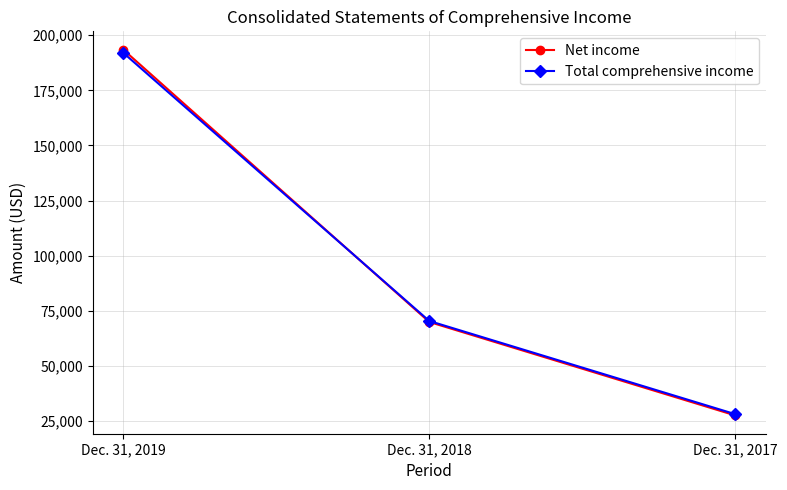

How many categories are shown in the chart?

3